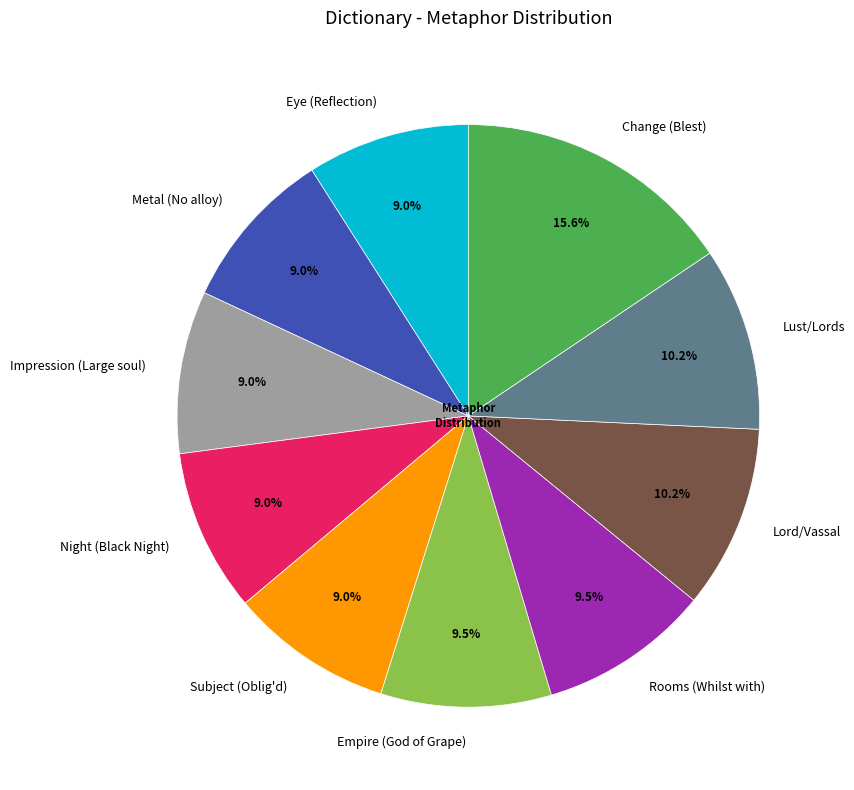

The Night (Black Night) slice represents 9% of the pie. True or false?

True